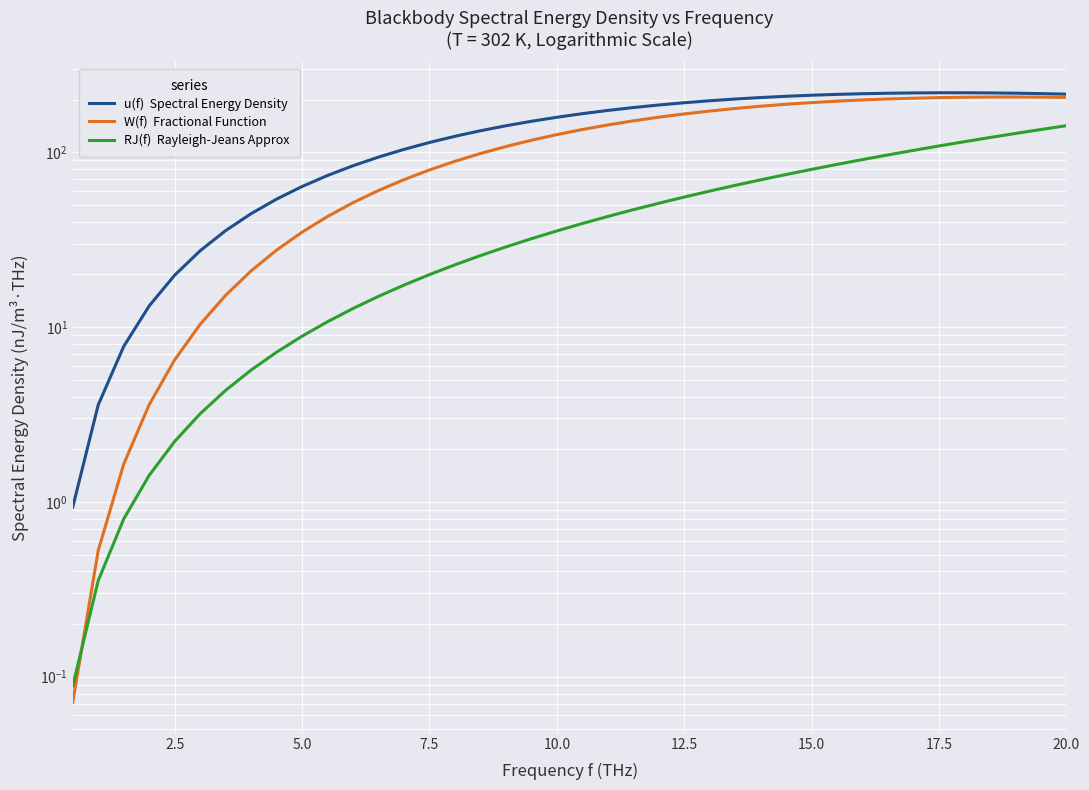

How many interior local peaks does the W(f)  Fractional Function series have?

1